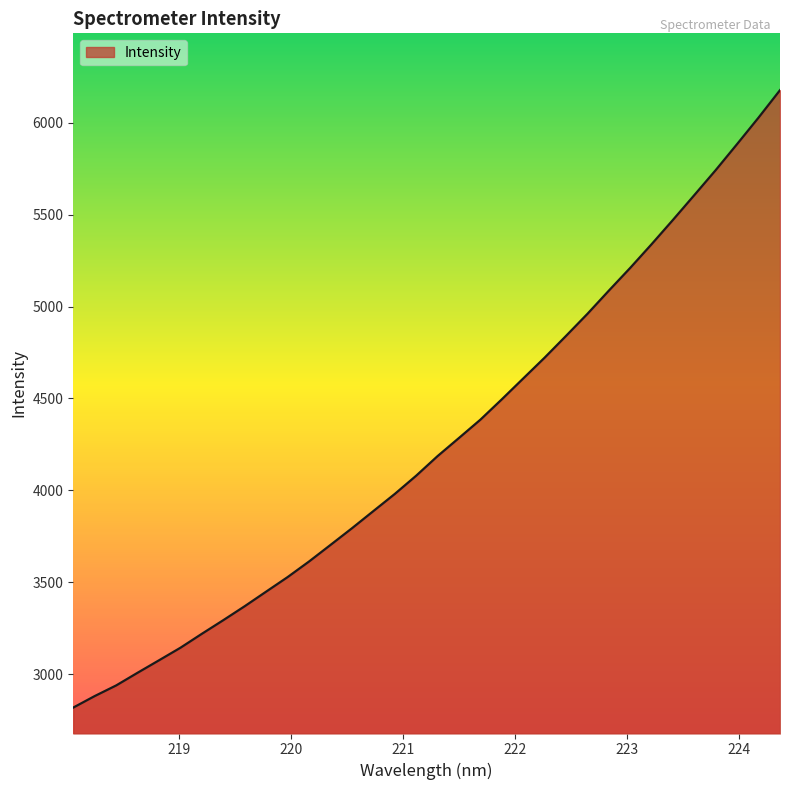

What is the maximum value shown in the chart?

6176.2